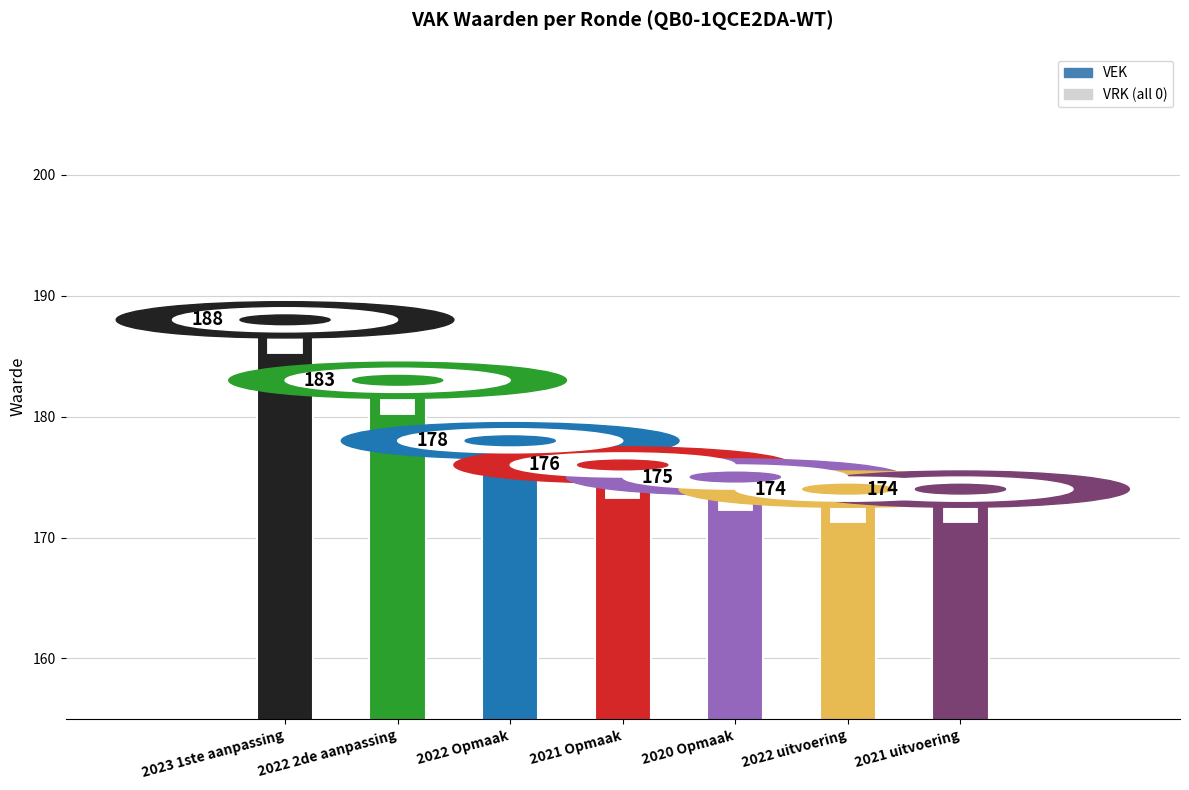

Are the bars horizontal?

No